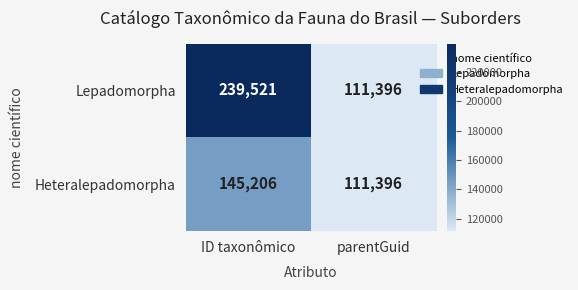

How many values in the Heteralepadomorpha series are below 145206?

1